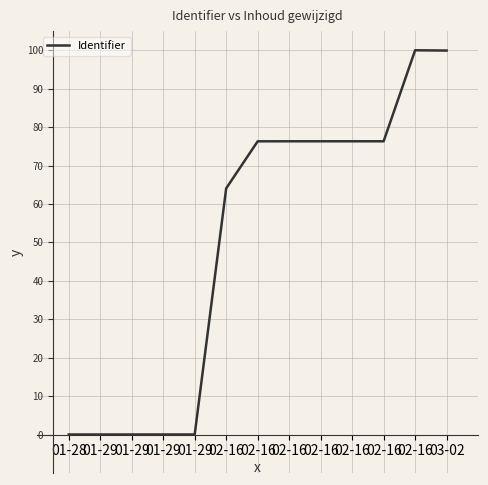

Is this an area chart (filled region under the line)?

No